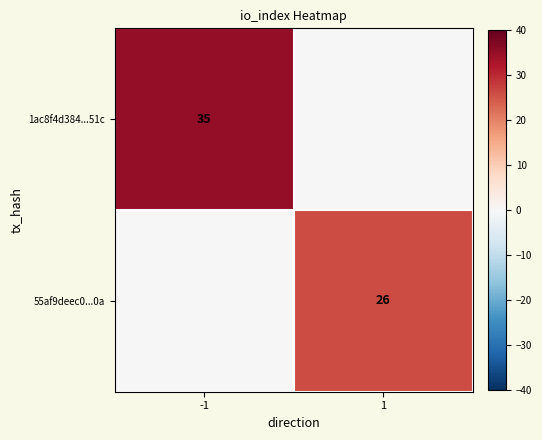

Is it true that 55af9deec0...0a equals 35 at 1?

False